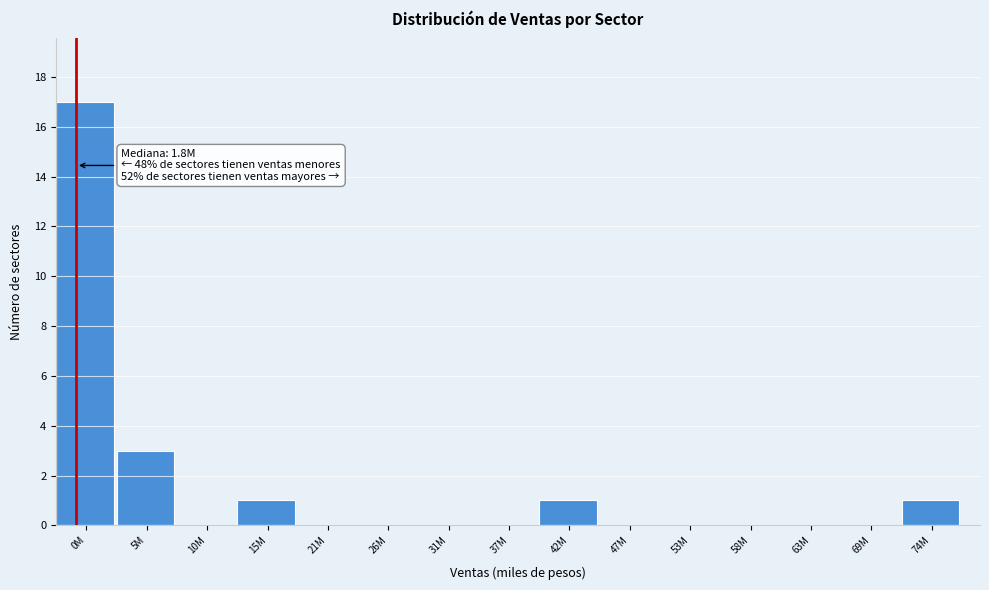

Reading right to left, what are all the values shown in this chart?

74M=1	69M=0	63M=0	58M=0	53M=0	47M=0	42M=1	37M=0	31M=0	26M=0	21M=0	15M=1	10M=0	5M=3	0M=17